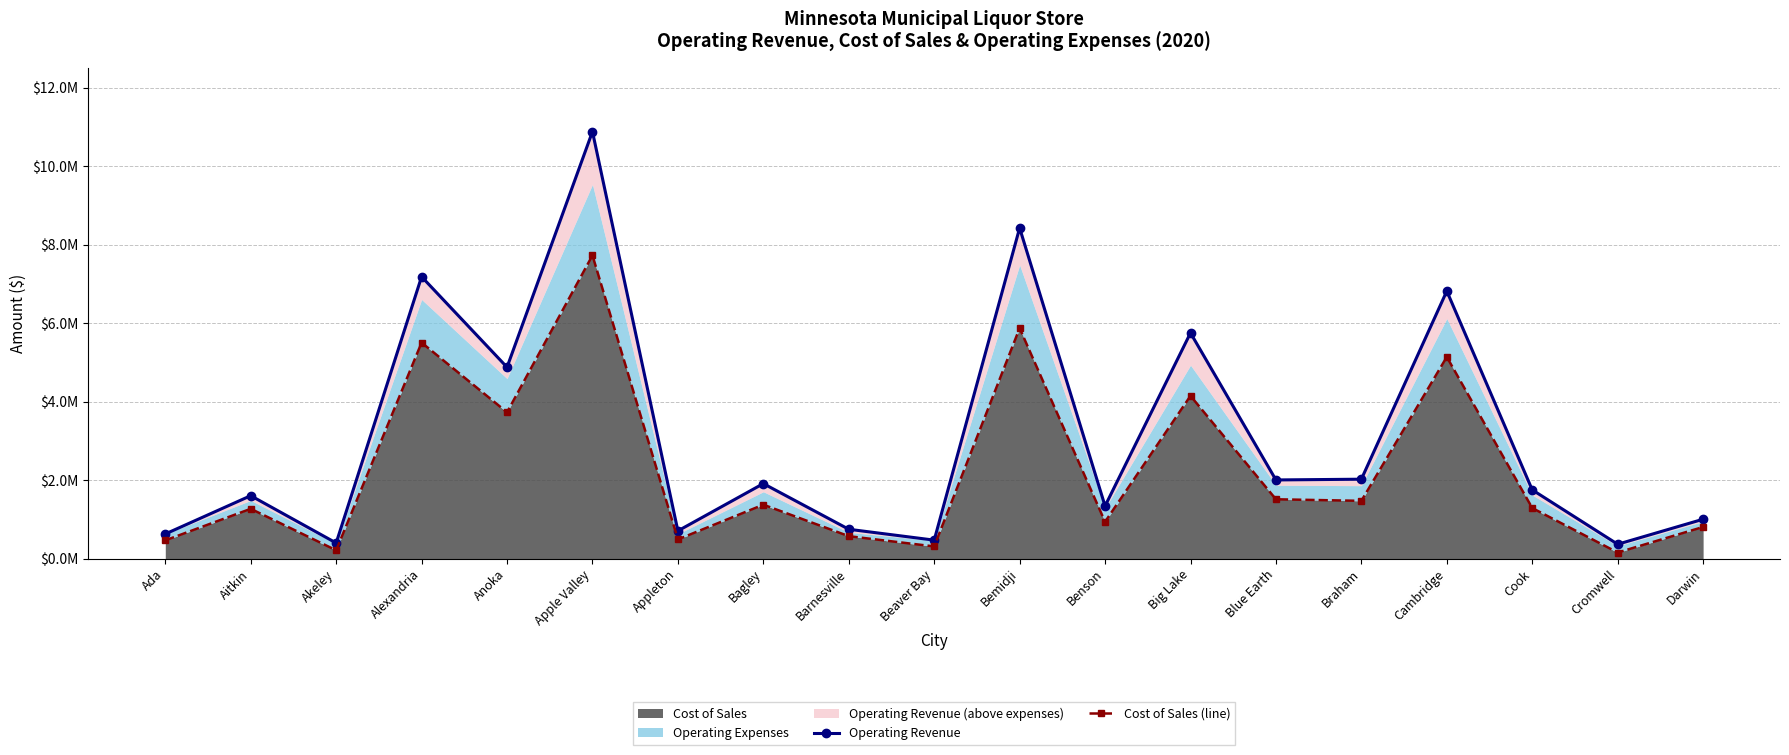

At which category does the chart reach its minimum across all series?

Cromwell